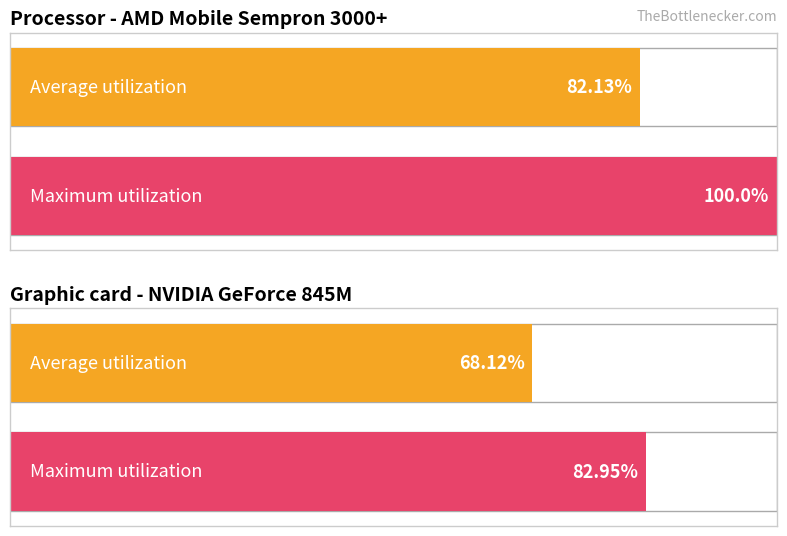

Which series has the widest spread of values?

Maximum utilization